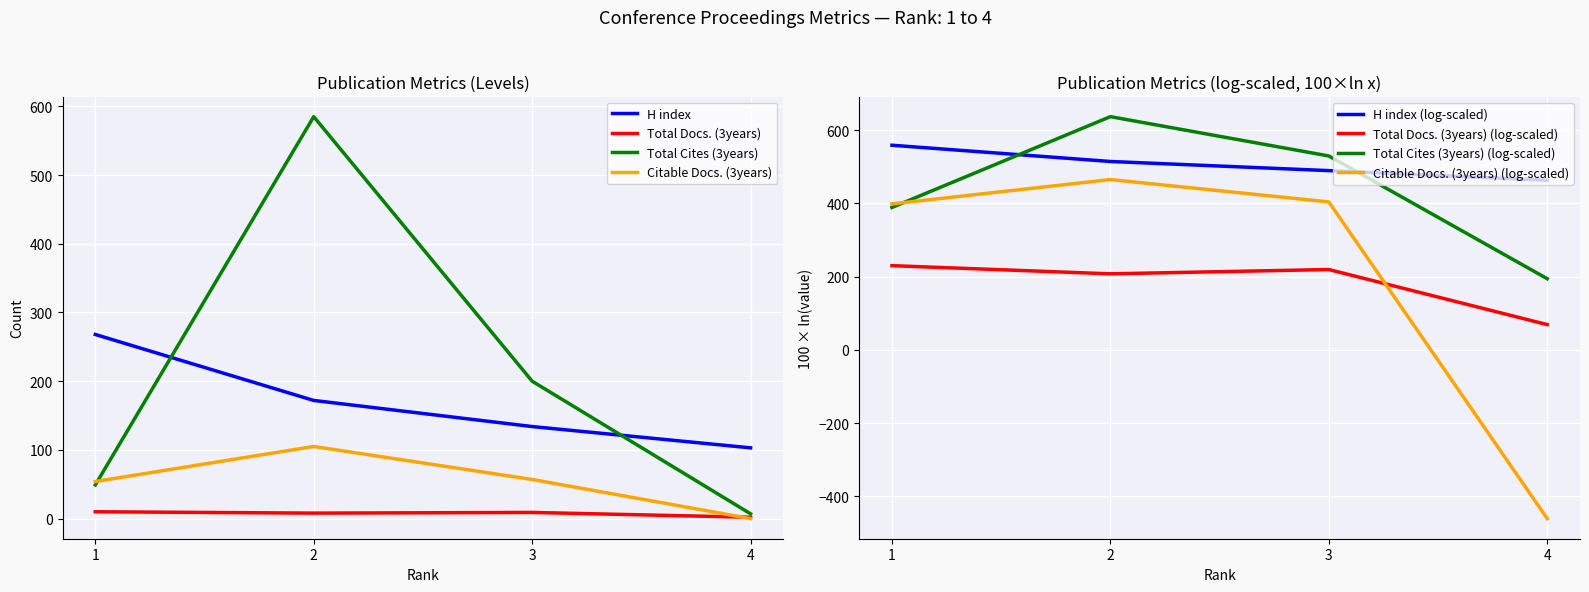

What is the sum of all Total Cites (3years) values?

841